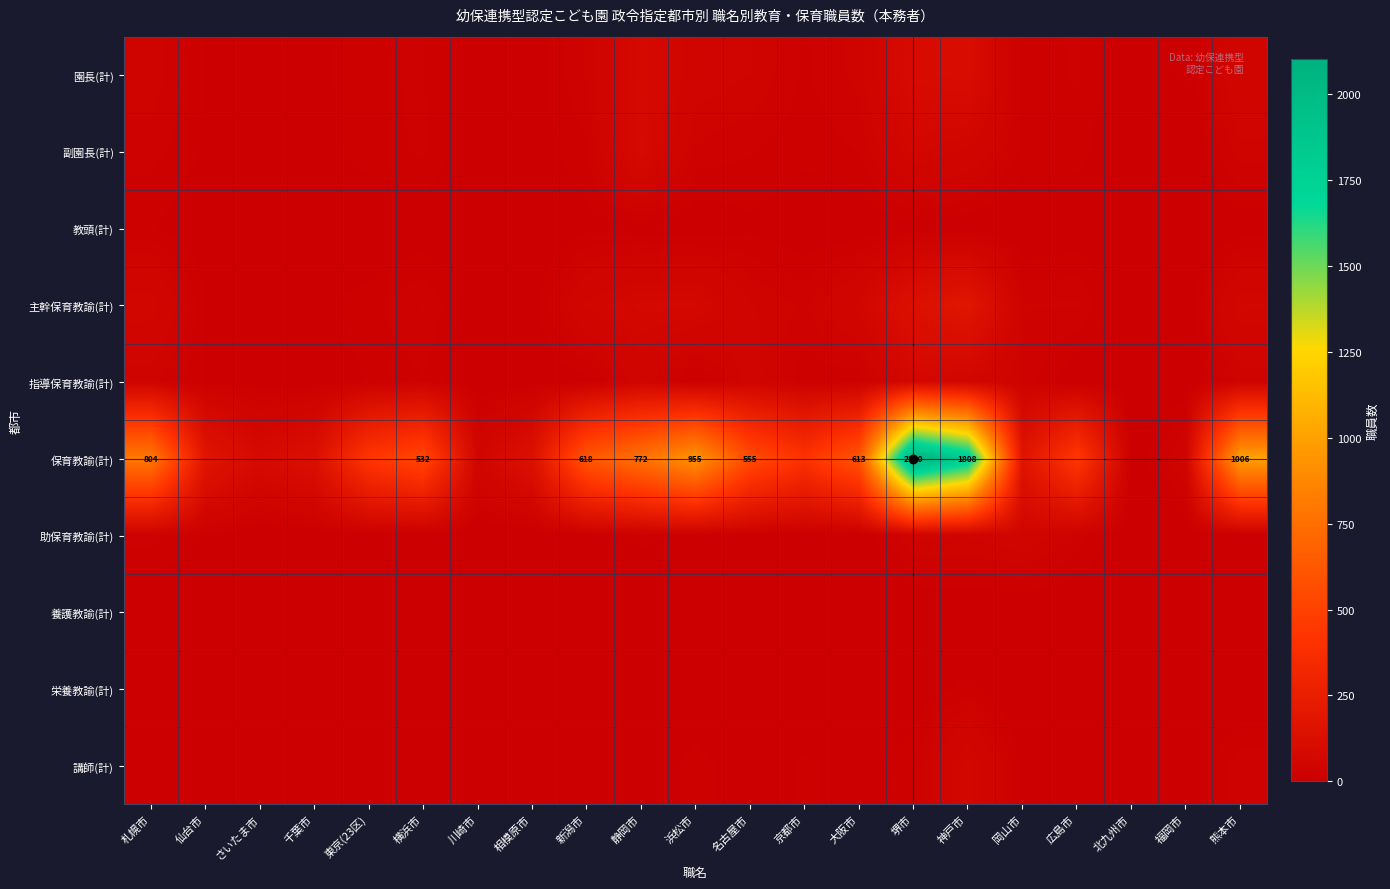

The value of 主幹保育教諭(計) at 岡山市 is 29. True or false?

True